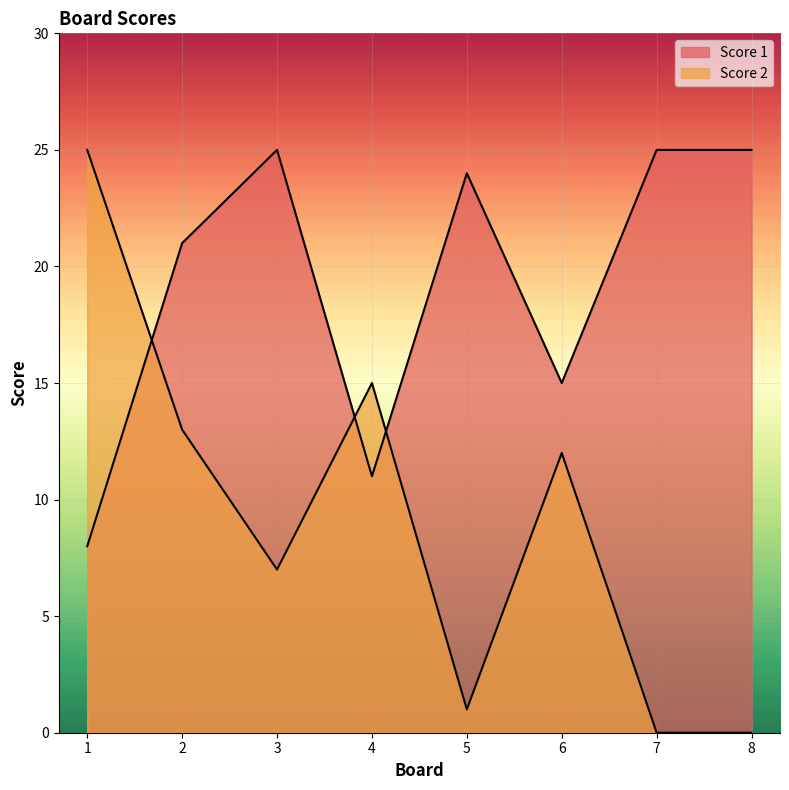

Which series has the widest spread of values?

Score 2